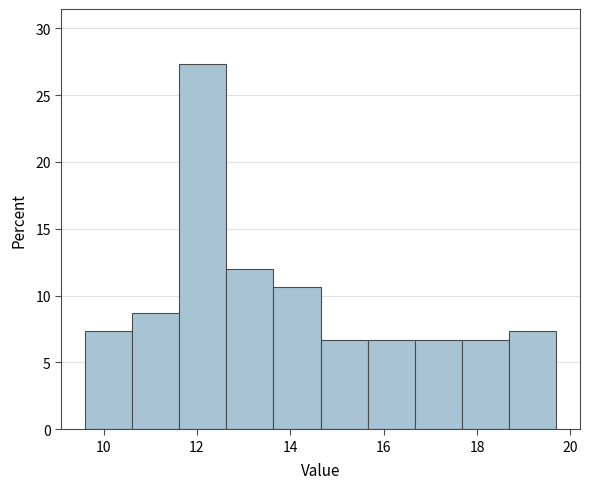

Reading left to right, transcribe this chart: for each bar, give the range it covers on the x-axis and its height. Neither the bar edges nor the heights are printed on the chart, so give them approximately, as read against the axes.

9.6 to 10.6: 7.5
10.6 to 11.6: 8.5
11.6 to 12.6: 27.5
12.6 to 13.6: 12.0
13.6 to 14.6: 10.5
14.6 to 15.6: 6.5
15.6 to 16.6: 6.5
16.6 to 17.6: 6.5
17.6 to 18.6: 6.5
18.6 to 19.8: 7.5